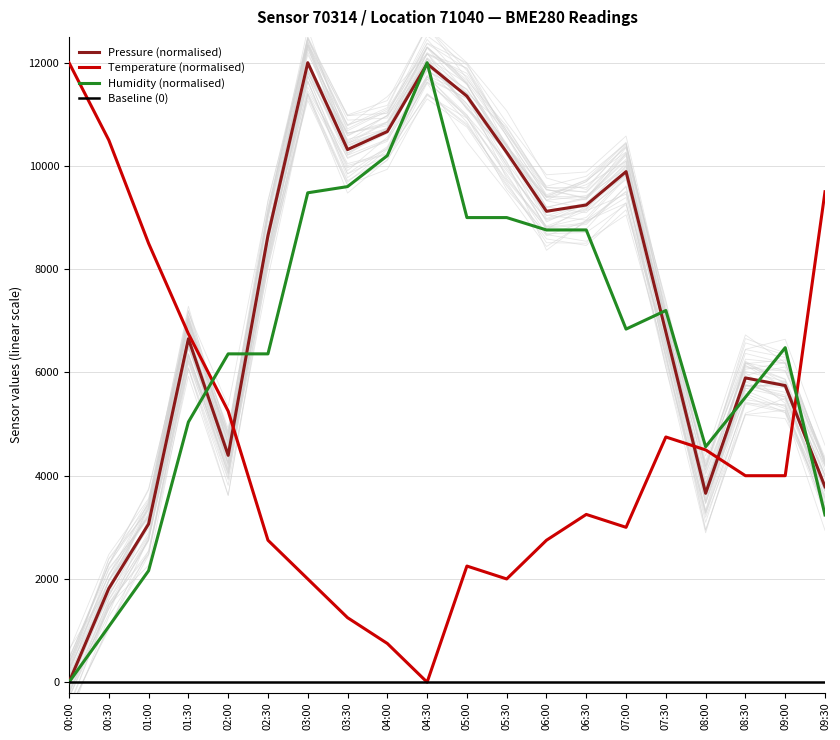

What is the average value of the Pressure (normalised) series?

7264.2